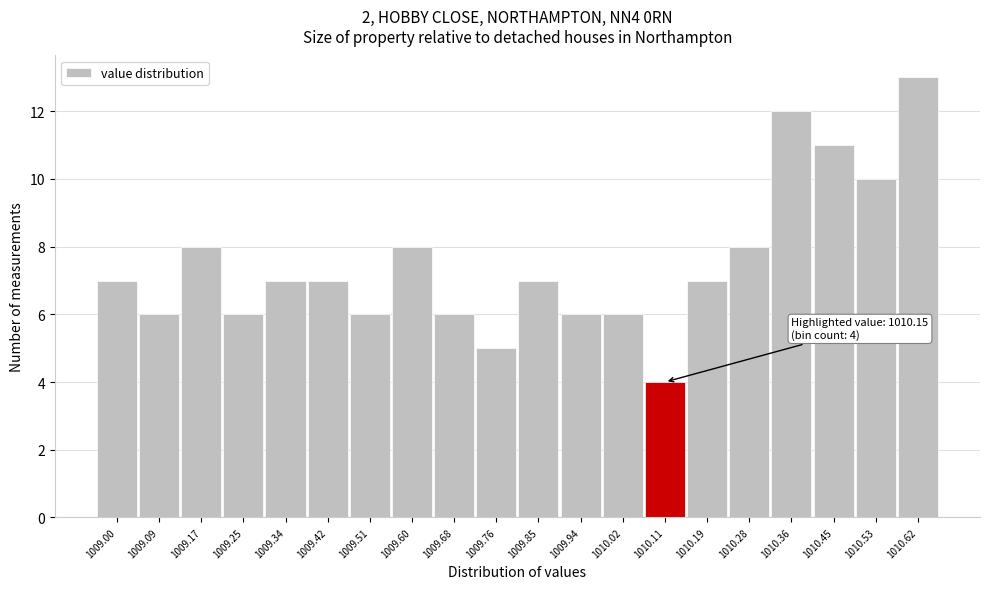

Reading left to right, list all the values displayed in this chart.

1009.00=7	1009.09=6	1009.17=8	1009.25=6	1009.34=7	1009.42=7	1009.51=6	1009.60=8	1009.68=6	1009.76=5	1009.85=7	1009.94=6	1010.02=6	1010.11=4	1010.19=7	1010.28=8	1010.36=12	1010.45=11	1010.53=10	1010.62=13